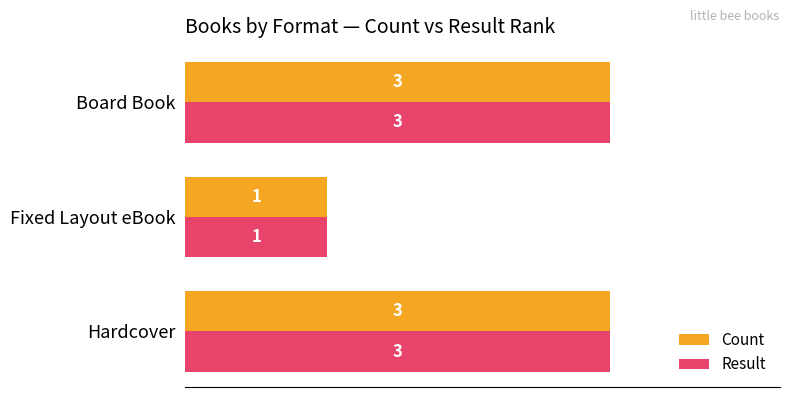

Count the Result values in the range 1 to 3.

3